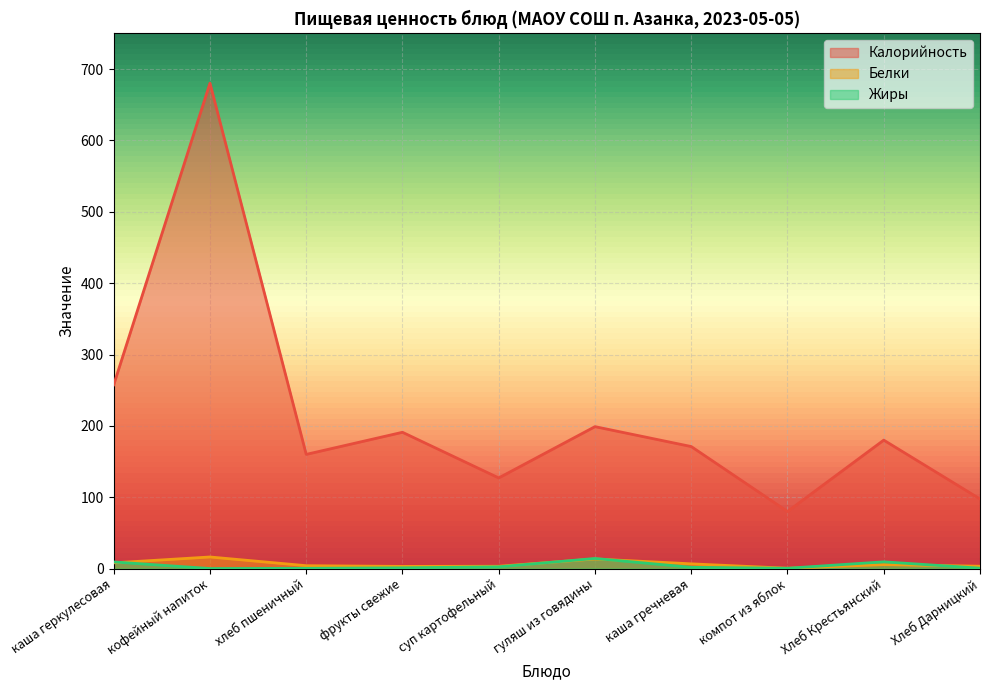

What is the spread (max minus min) of values at каша геркулесовая?

249.5